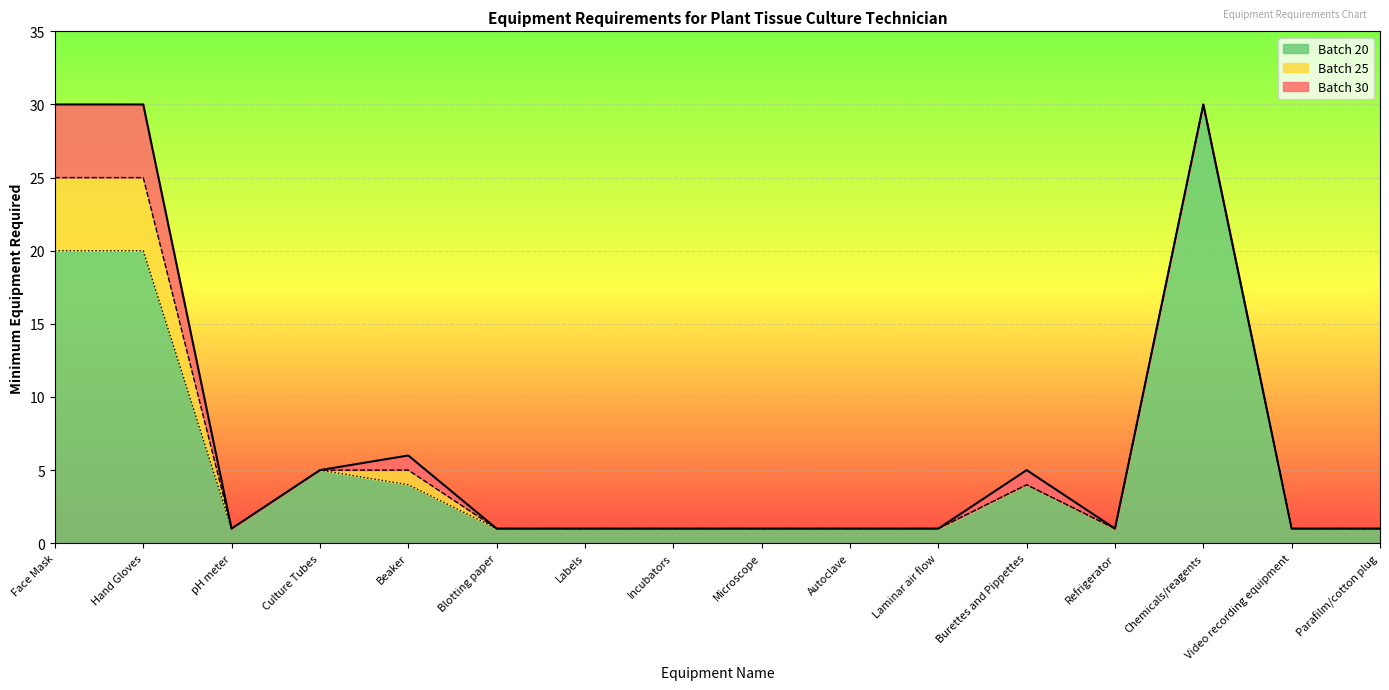

In Batch 30, how many points are lower than both neighbors (excluding endpoints)?

2